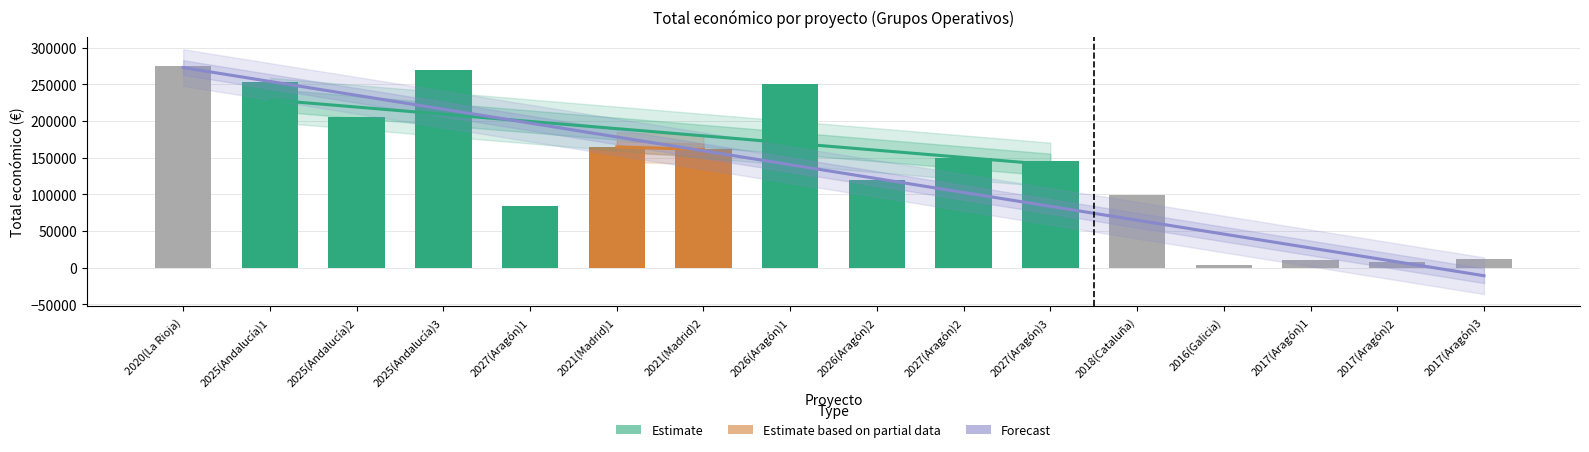

Does the chart contain stacked bars?

No